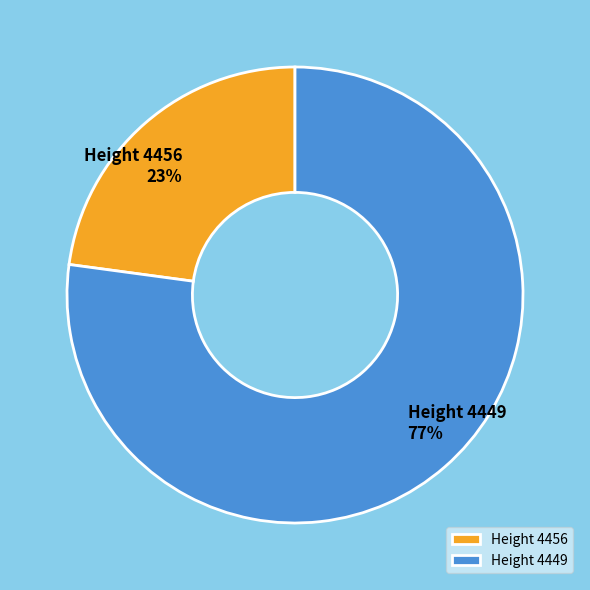

To the nearest percent, what portion does Height 4456 represent?

23%